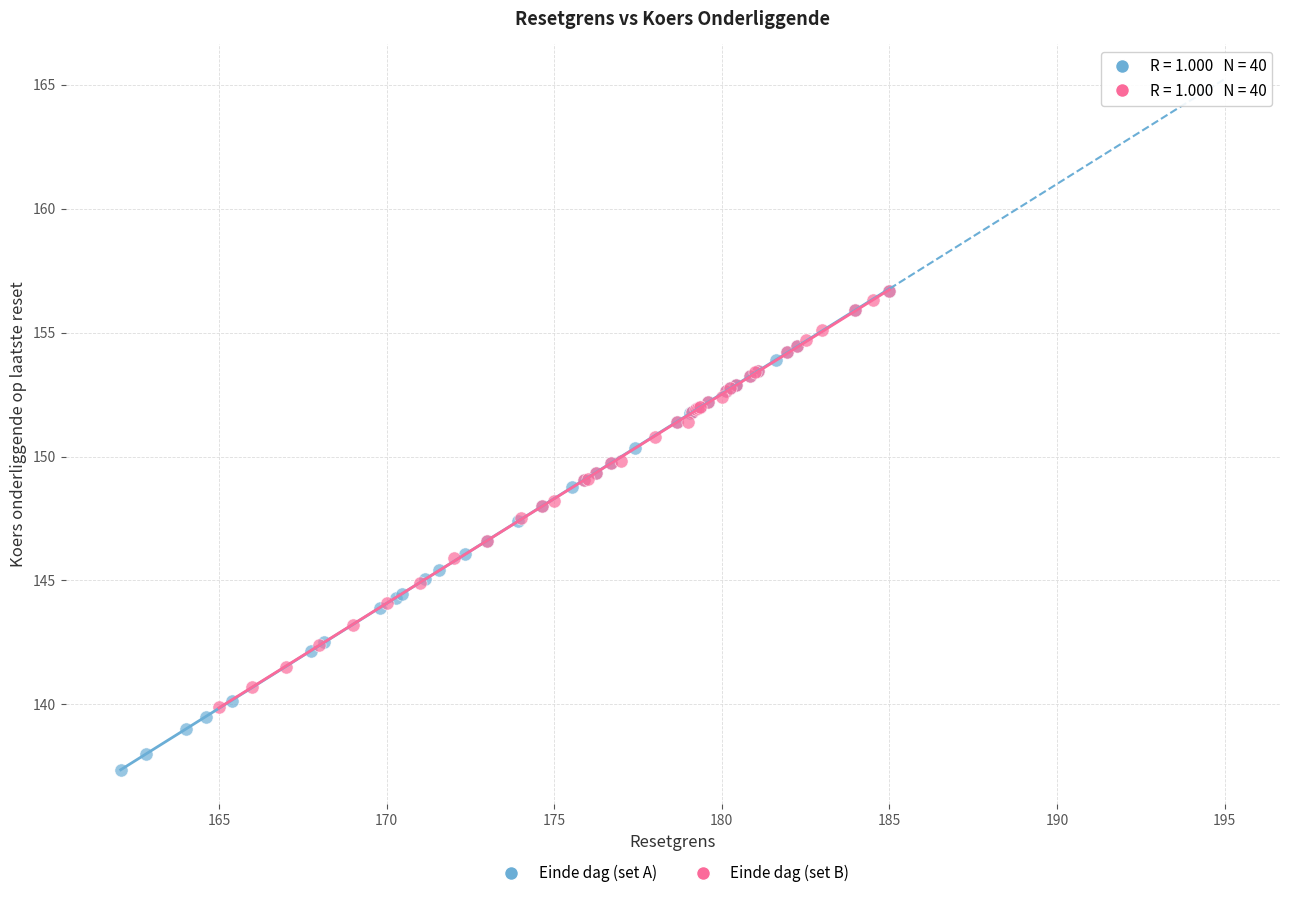

Which series reaches the minimum Y coordinate?

Einde dag (set A)